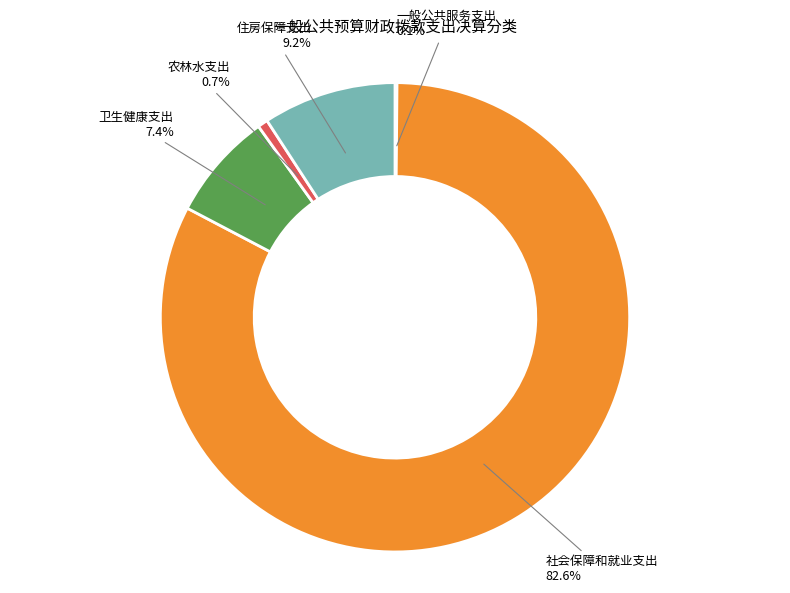

Approximately how many times larger is the value at 卫生健康支出 compared to 农林水支出?

10.6